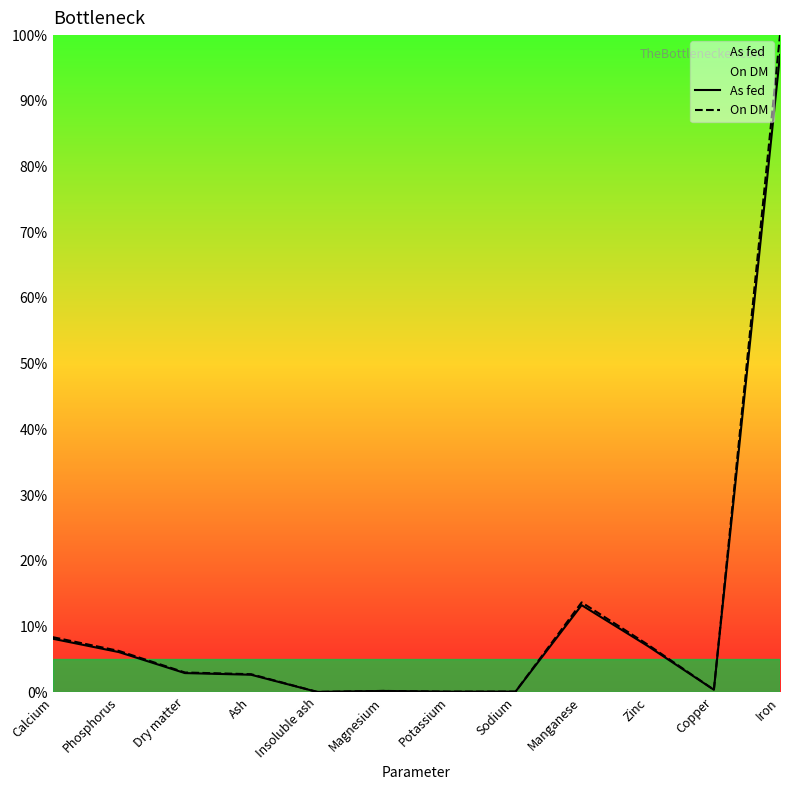

What are all the series names shown in the legend?

As fed, On DM